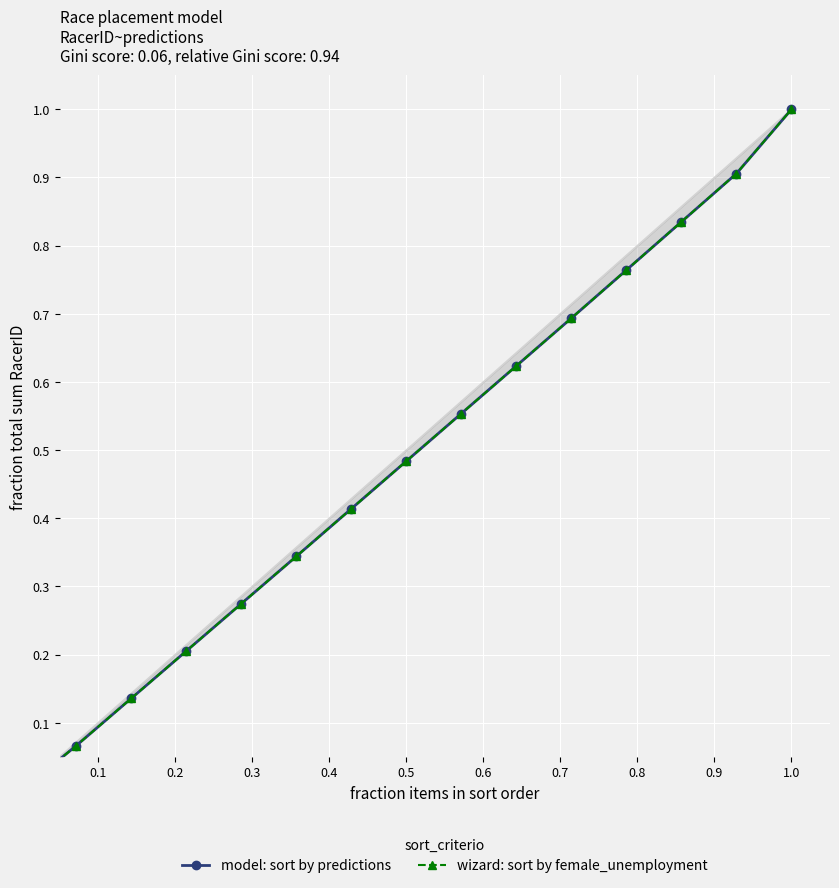

At which category is the sum across all series the highest?

1.0